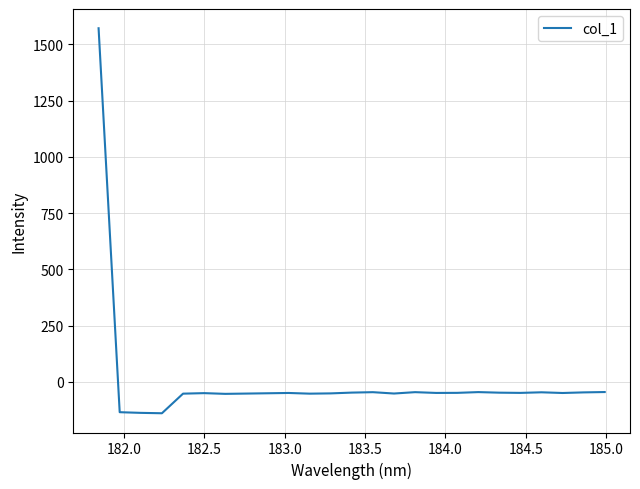

What is the difference between the maximum and minimum values?

1710.2